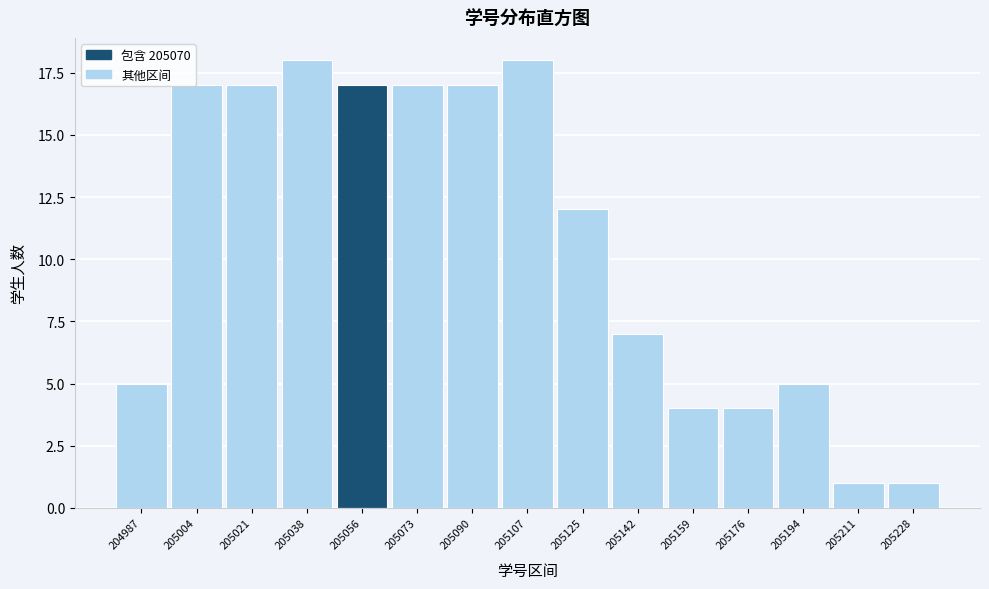

Reading left to right, extract all data points from this chart.

204987=5	205004=17	205021=17	205038=18	205056=17	205073=17	205090=17	205107=18	205125=12	205142=7	205159=4	205176=4	205194=5	205211=1	205228=1